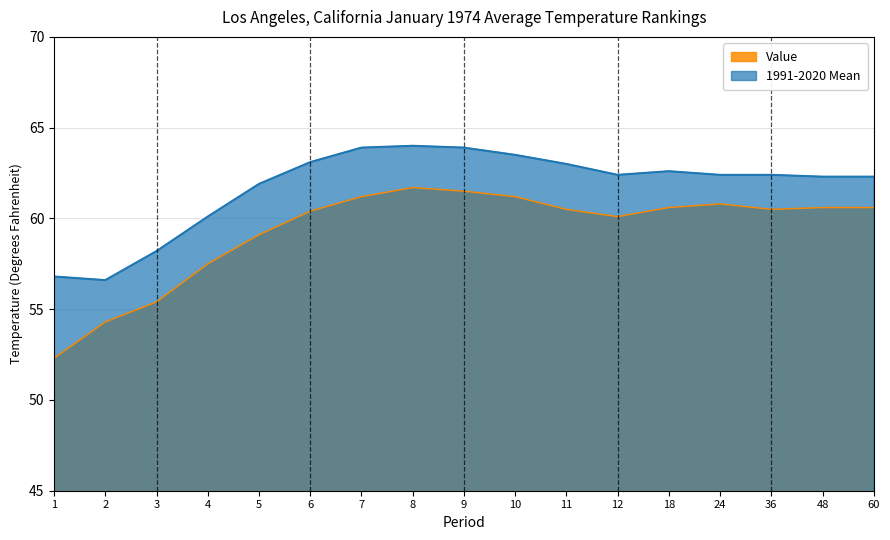

Which category has the highest value in the 1991-2020 Mean series?

8